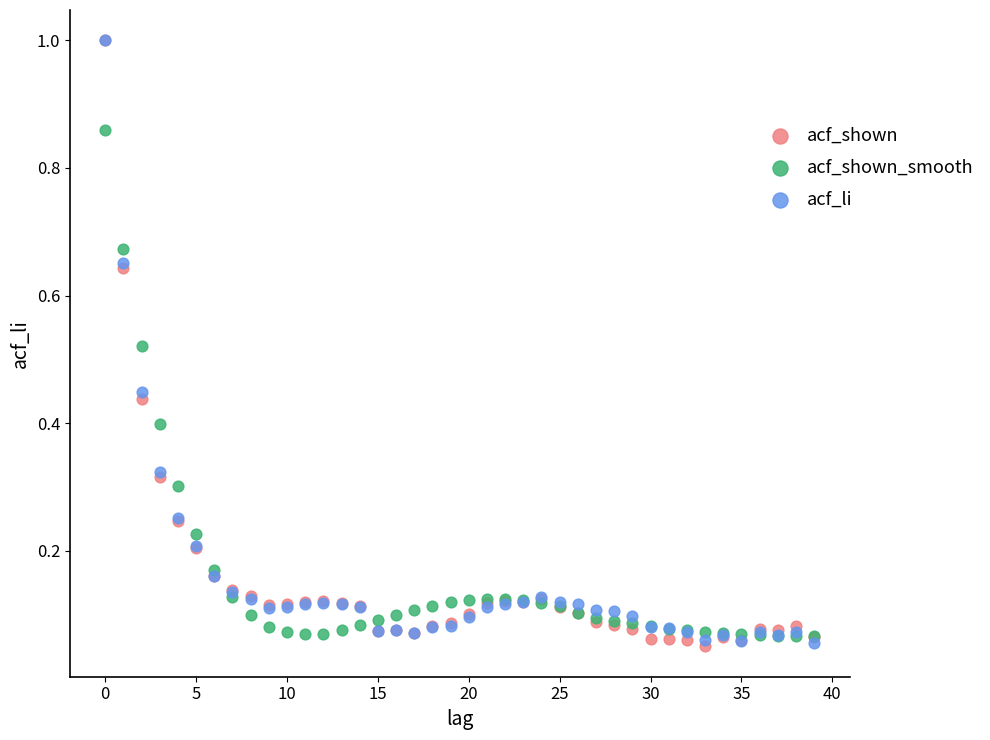

What are all the series names shown in the legend?

acf_shown, acf_shown_smooth, acf_li